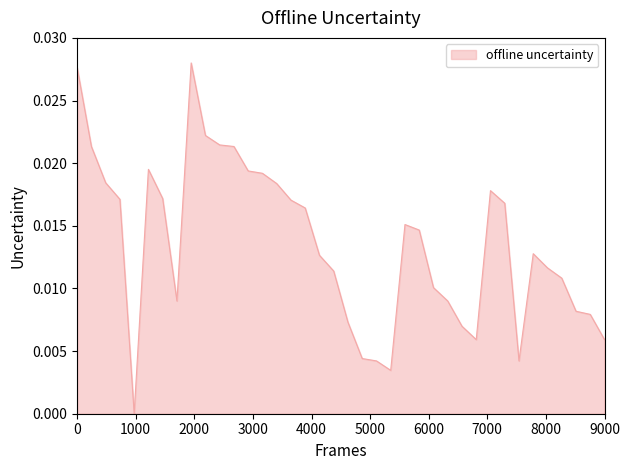

How many lines are shown in the chart?

1